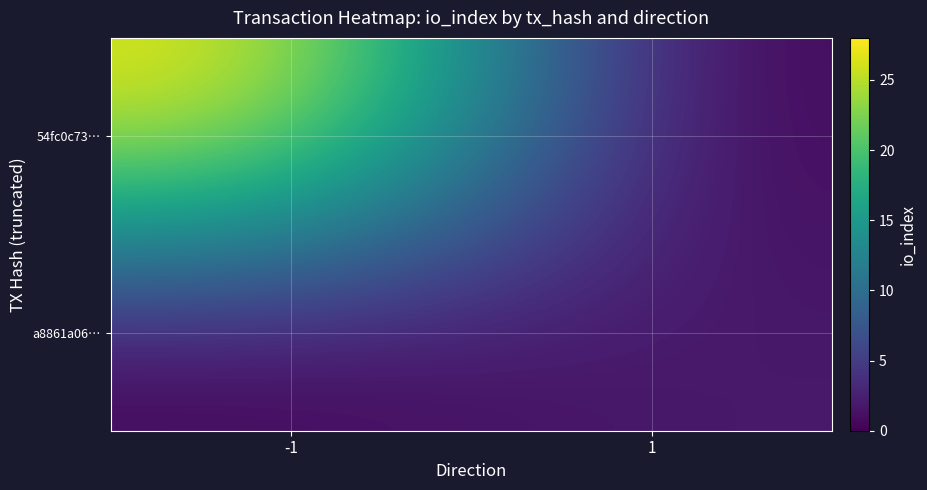

How many data points does each series have?

2